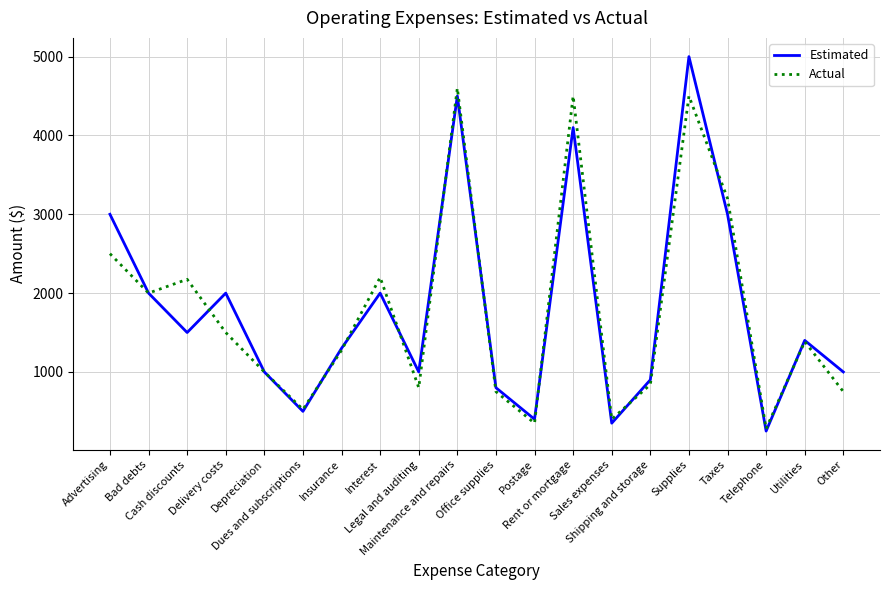

Which label corresponds to the smallest value in the chart?

Telephone